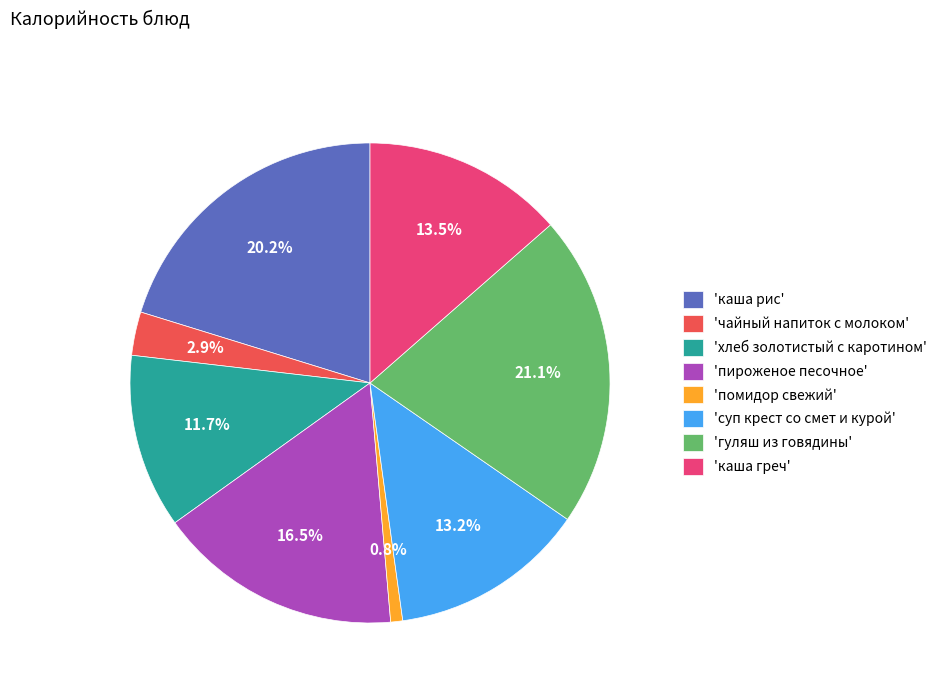

Combined, do 'каша рис' and 'каша греч' account for over 50%?

No